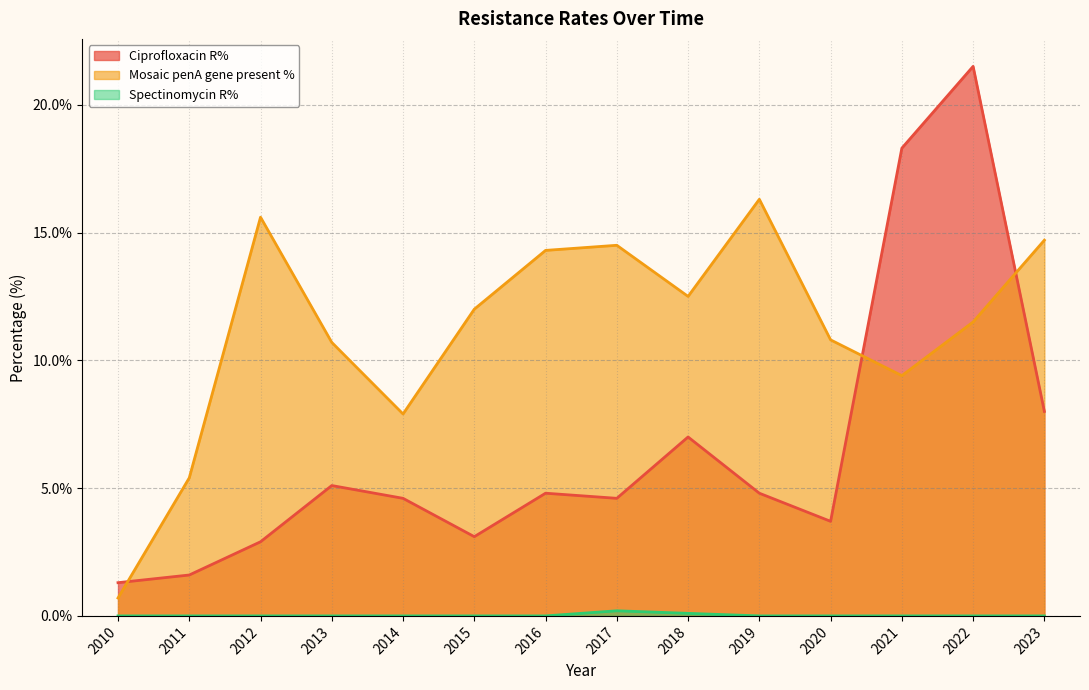

What is the spread (max minus min) of values at 2019?

16.3